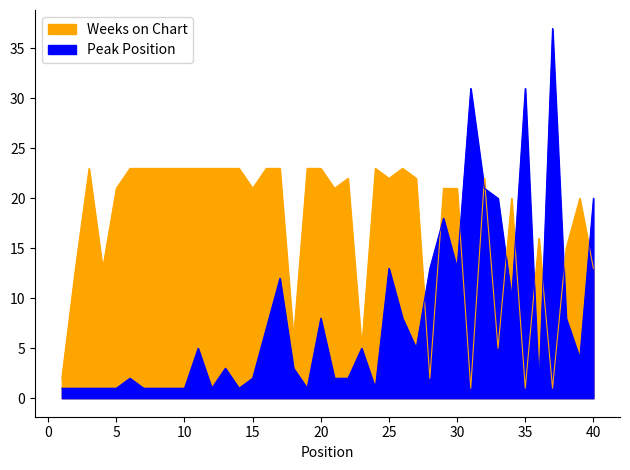

What is the value of the Weeks on Chart point at the 20th from the left?

23